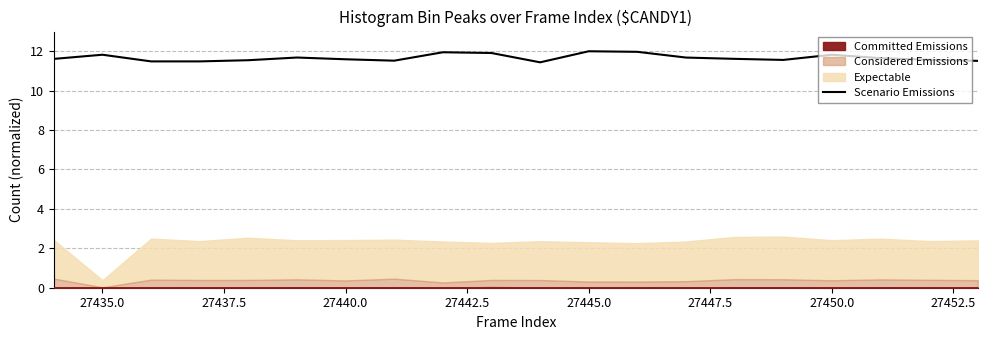

What is the value of the 6th point from the left?

11.7